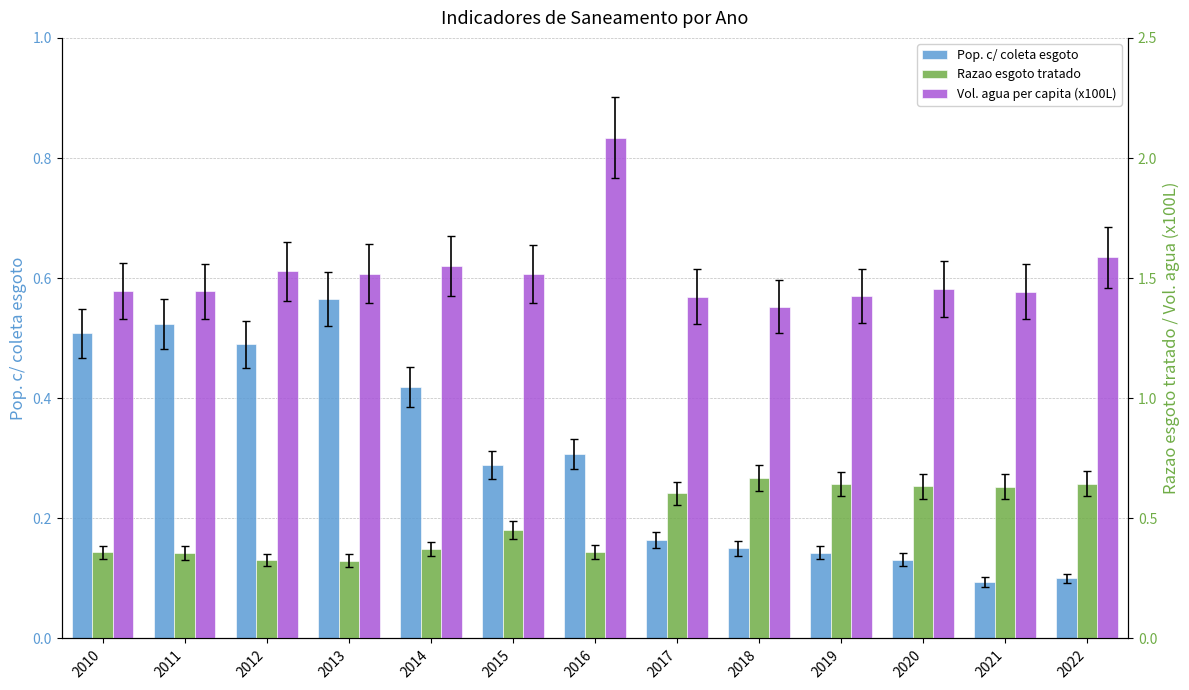

Which series has the largest total across all categories?

Vol. agua per capita (x100L)